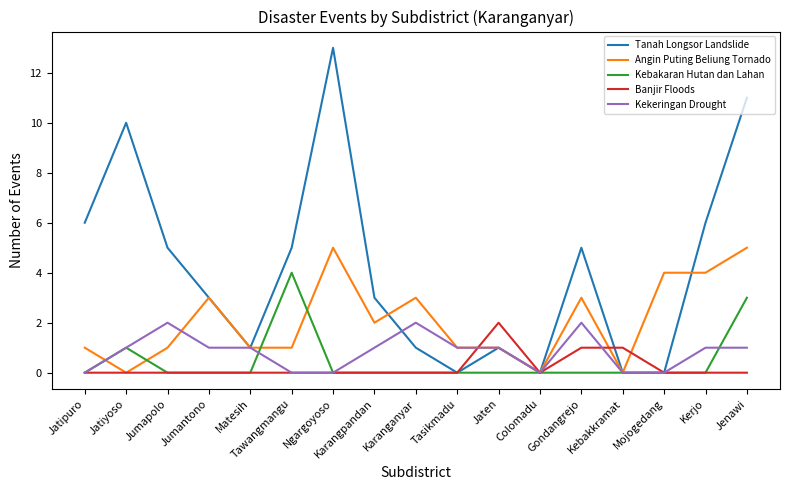

What is the difference between the highest and lowest values at Jumapolo?

5